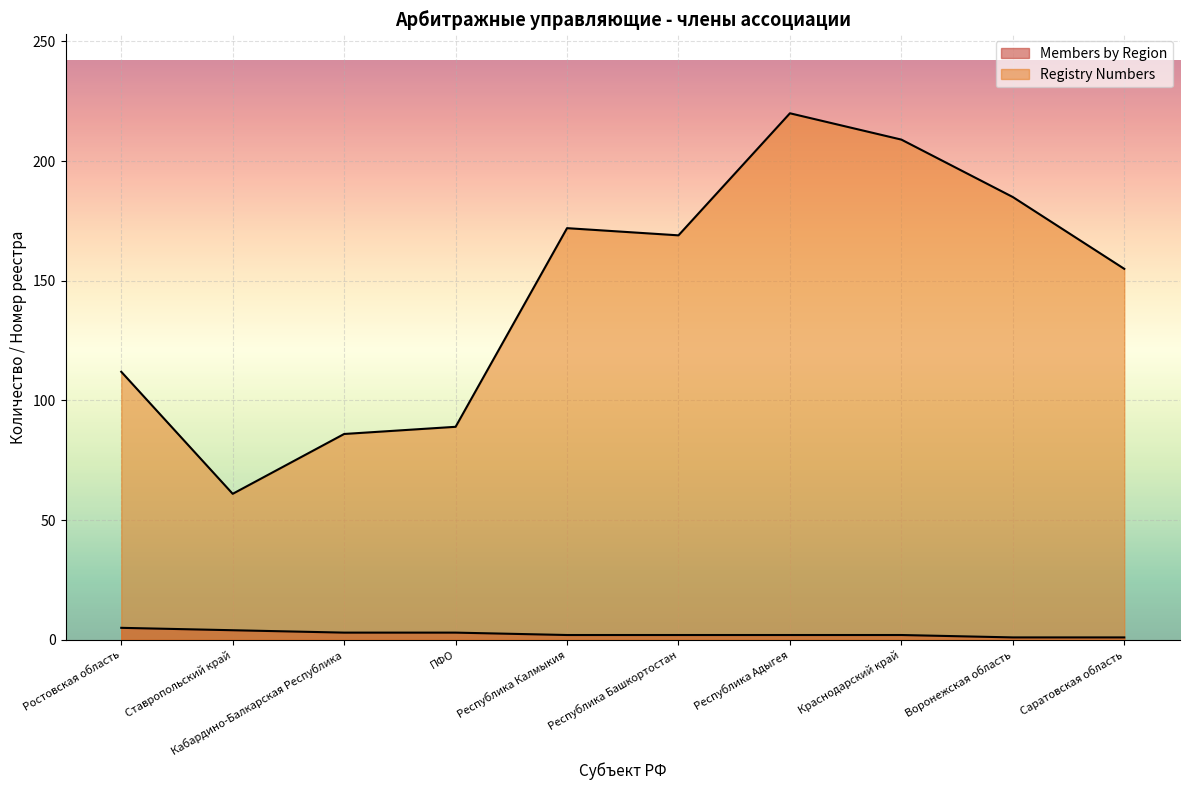

Is it true that Registry Numbers equals 256 at Воронежская область?

False